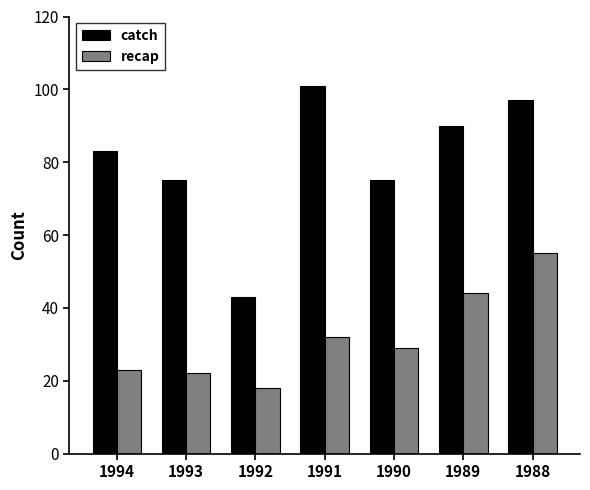

At which category is the sum across all series the highest?

1988